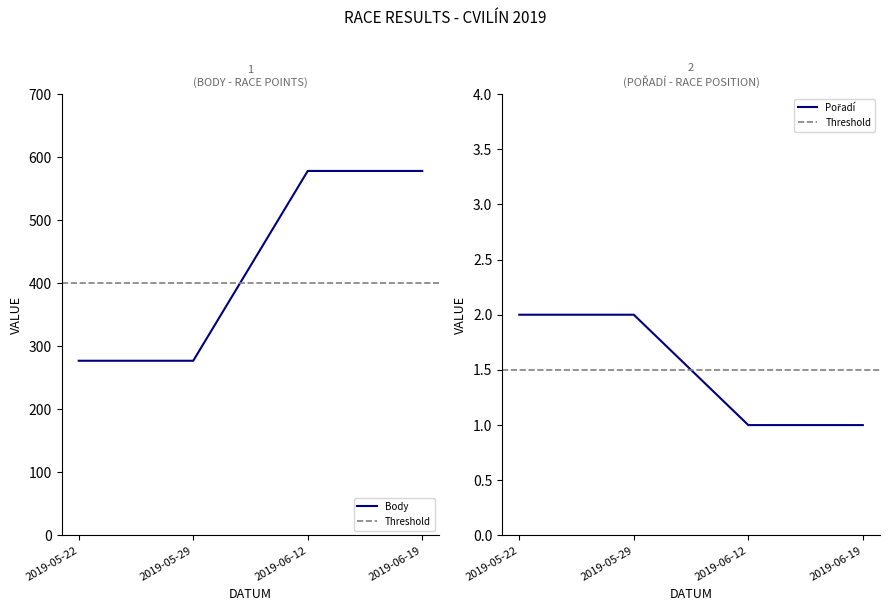

List the labels in order of Pořadí value, largest first.

2019-05-22, 2019-05-29, 2019-06-12, 2019-06-19